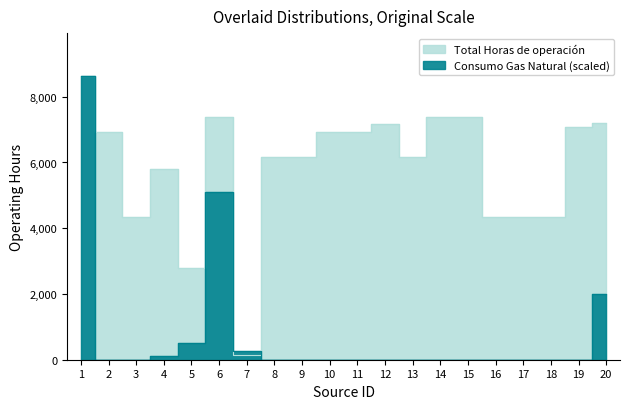

How many values in the Consumo Gas Natural [ton/año] series exceed 0?

6